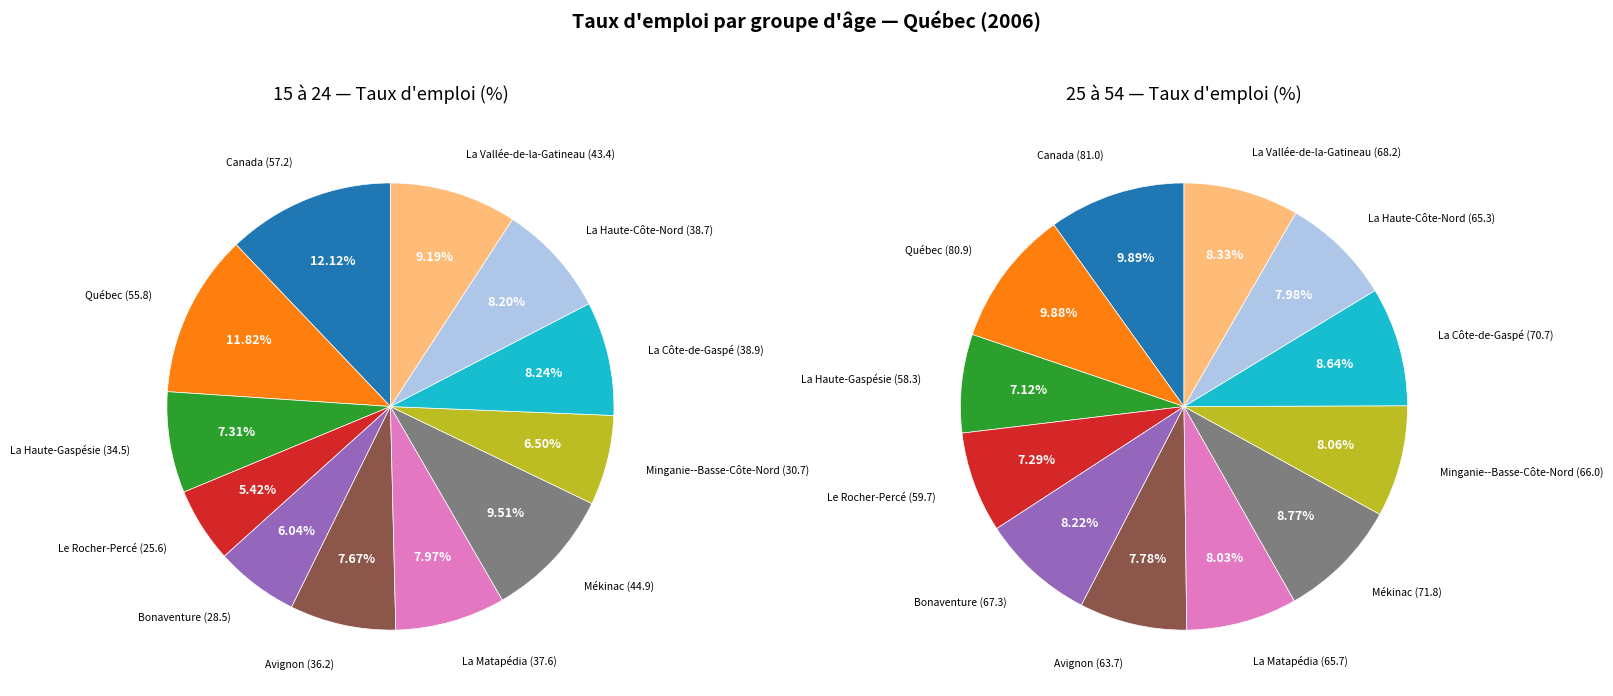

To the nearest percent, what portion does Québec represent?

12%